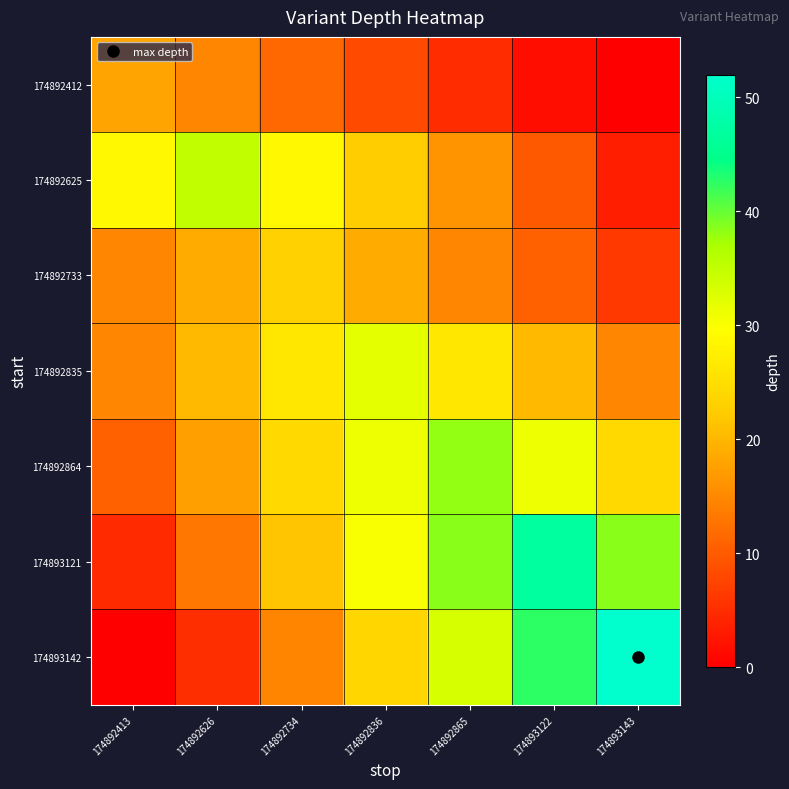

Which series has the largest total across all categories?

174893121